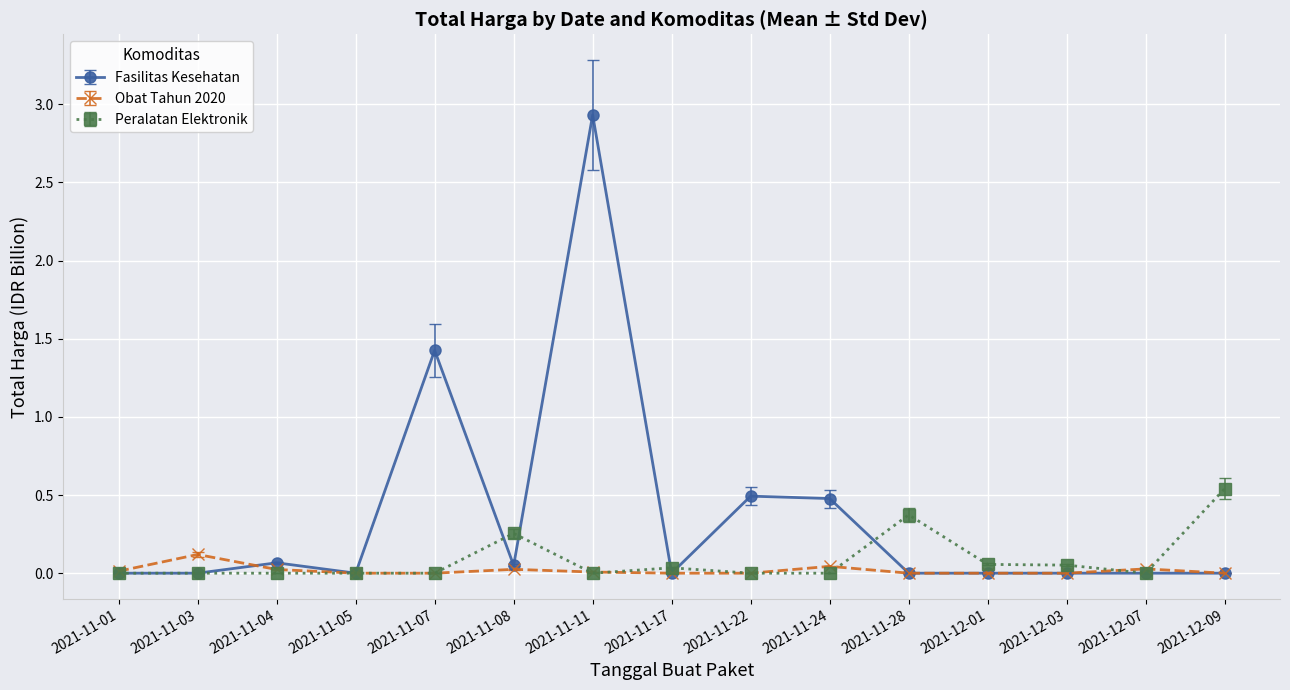

Rank the series by their maximum value, from lowest to highest.

Obat Tahun 2020, Peralatan Elektronik, Fasilitas Kesehatan